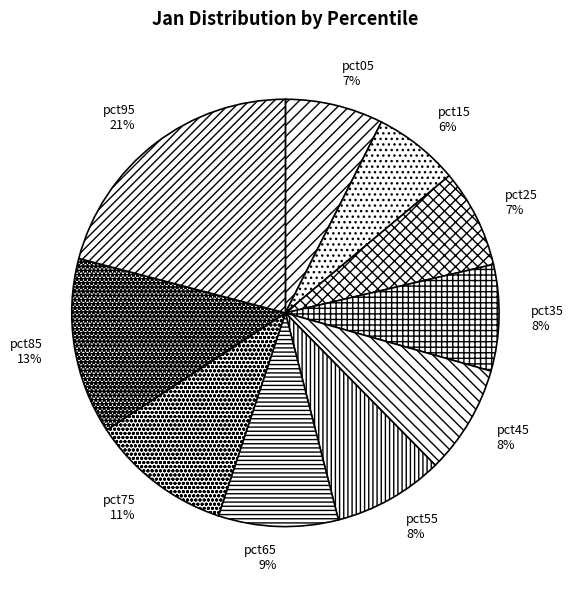

Is the sum of pct05 and pct85 greater than half?

No